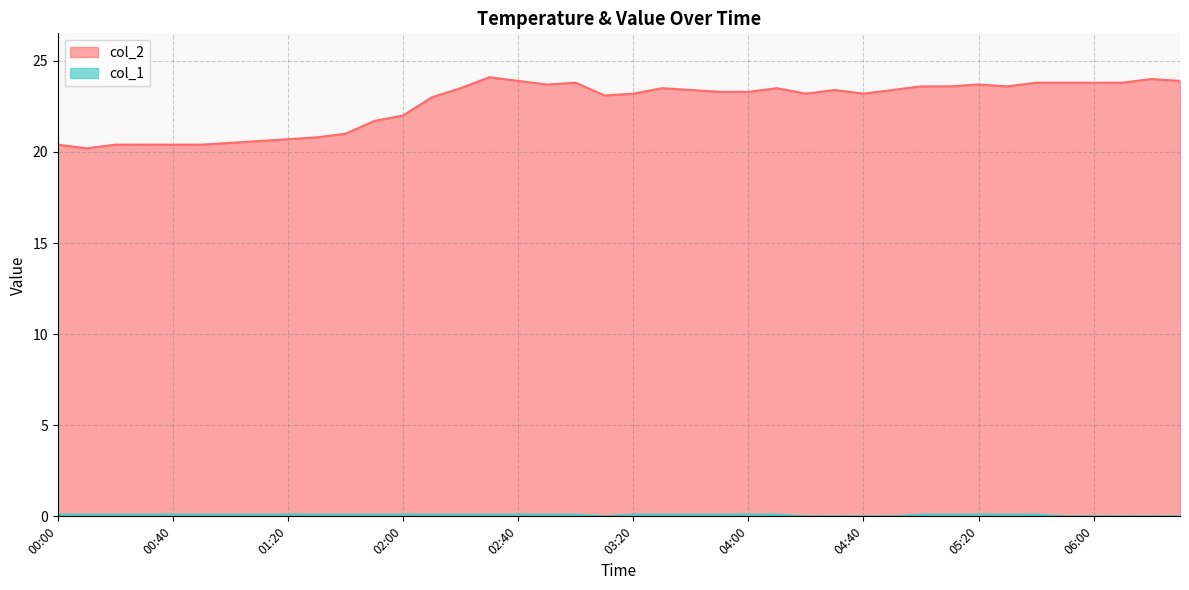

How many categories are shown in the chart?

40